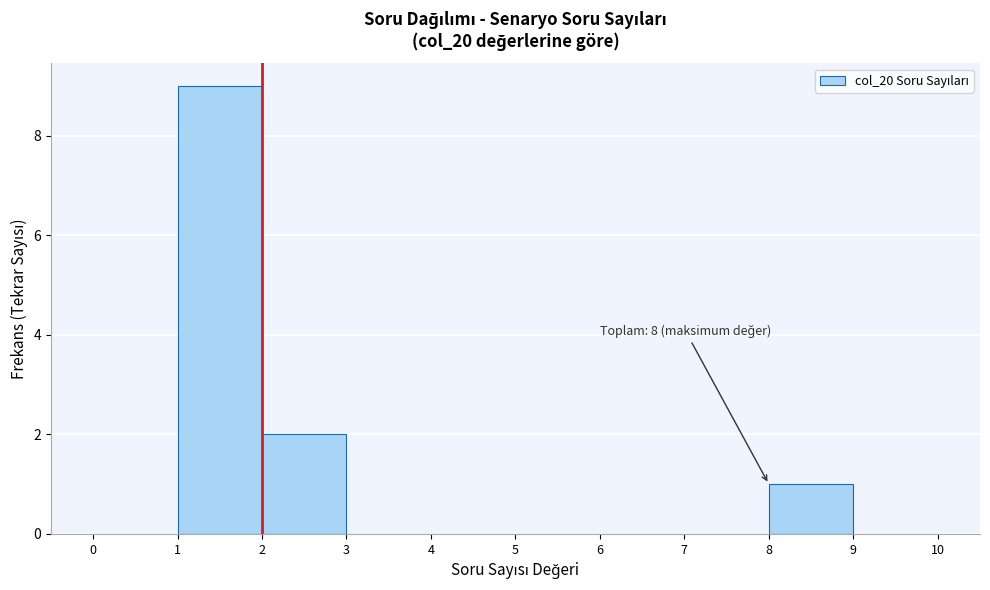

Over which range of the x-axis is the bar tallest?

1 to 2